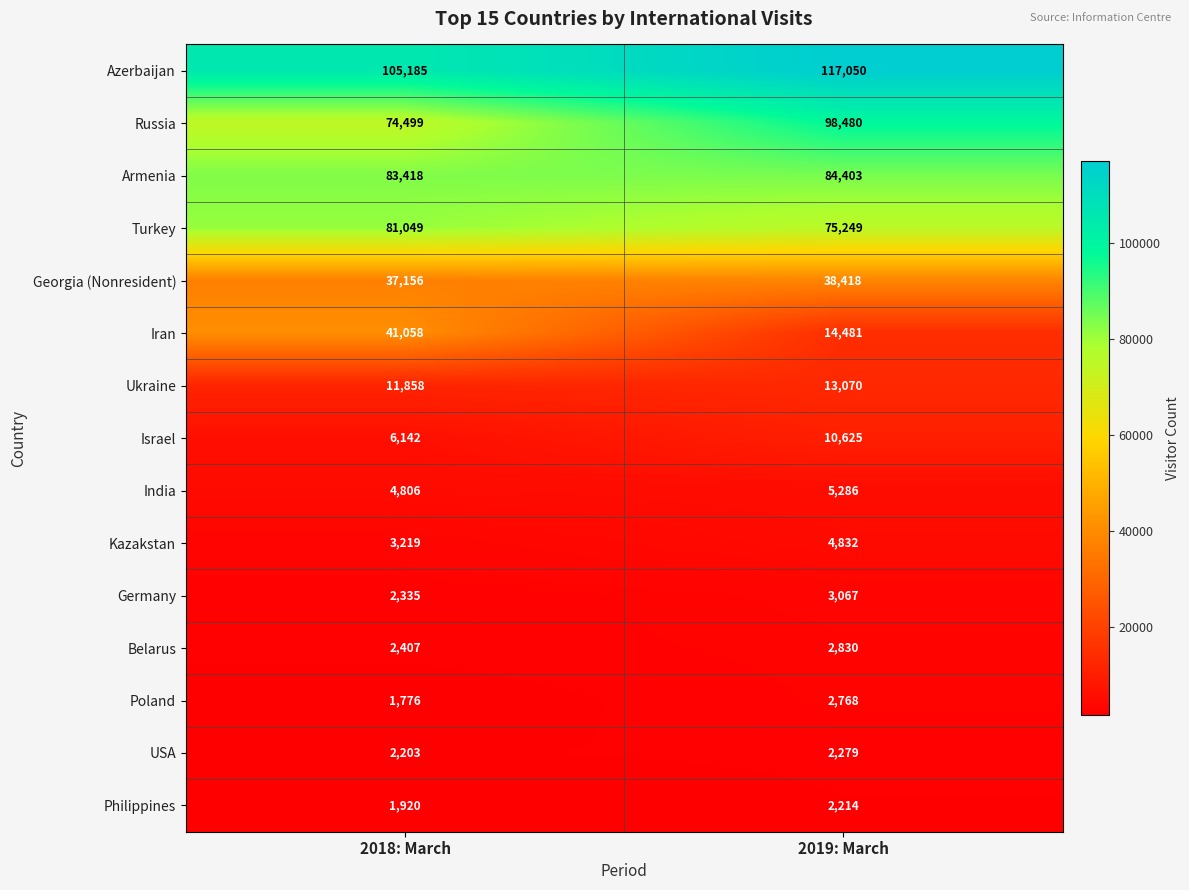

What is the total value across all series at 2019: March?

475052